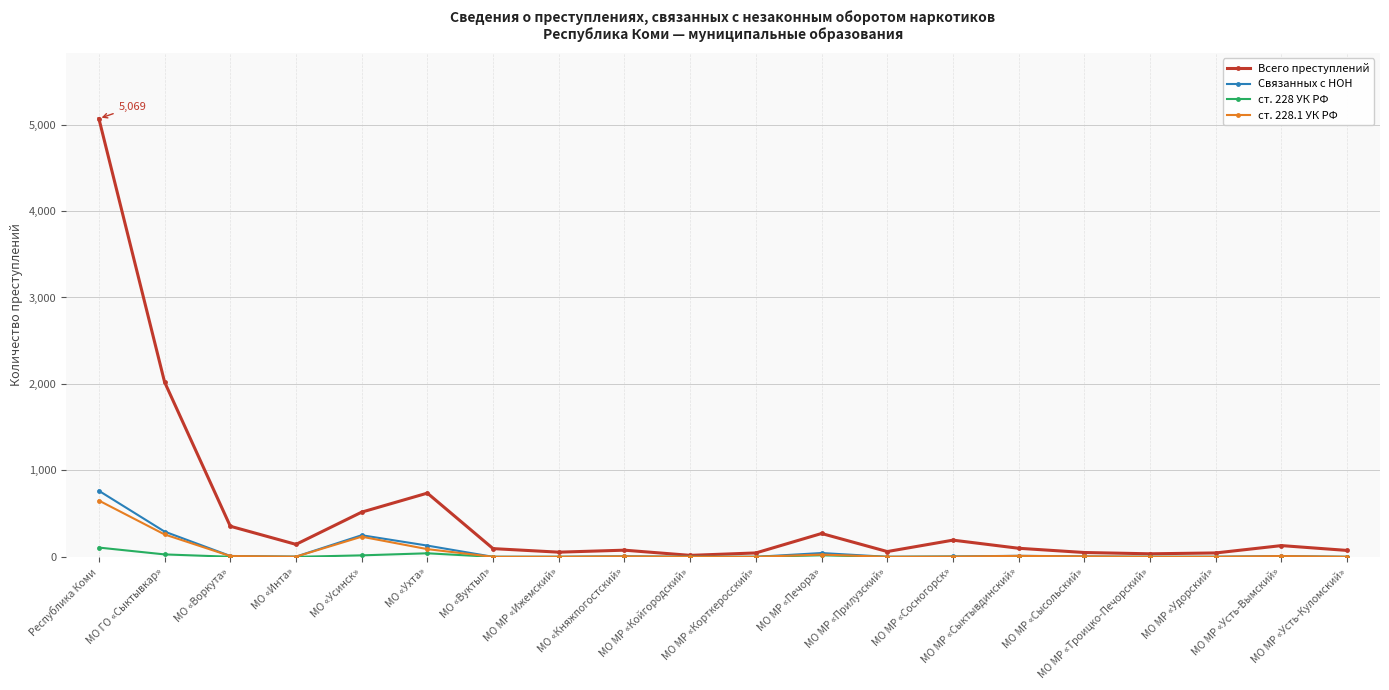

Which series has the largest total across all categories?

Всего преступлений